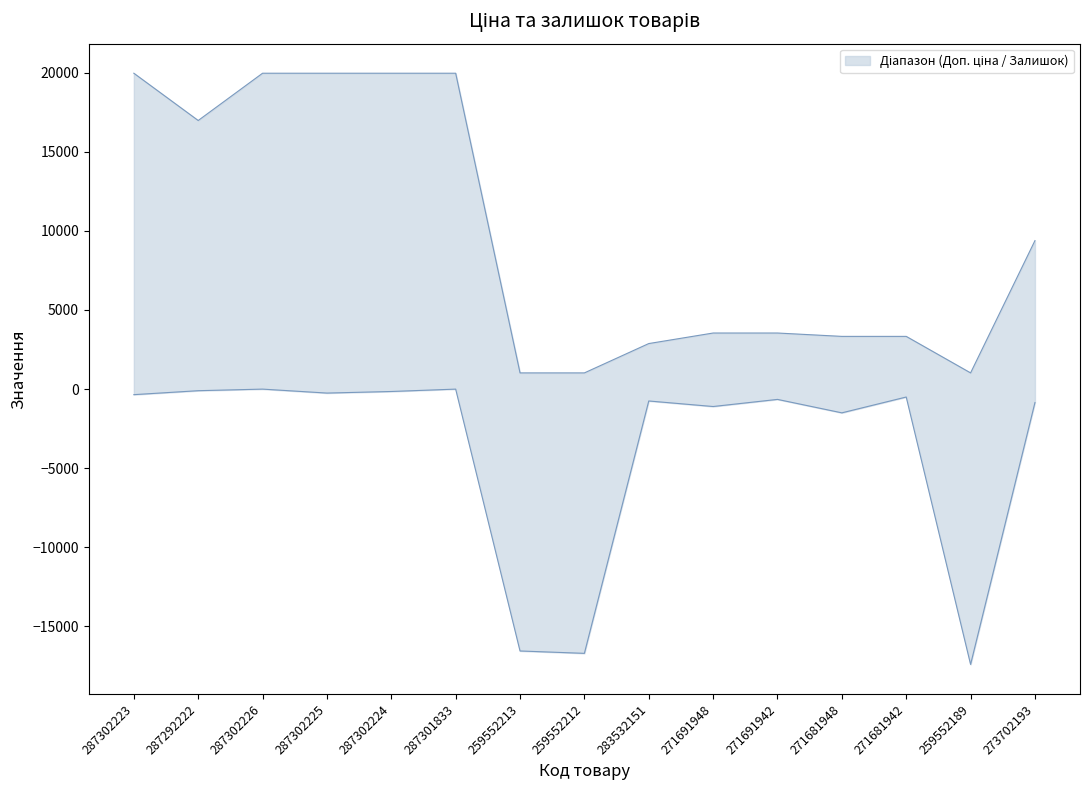

Between 287292222 and 287302226, which series saw the biggest shift?

Ціна